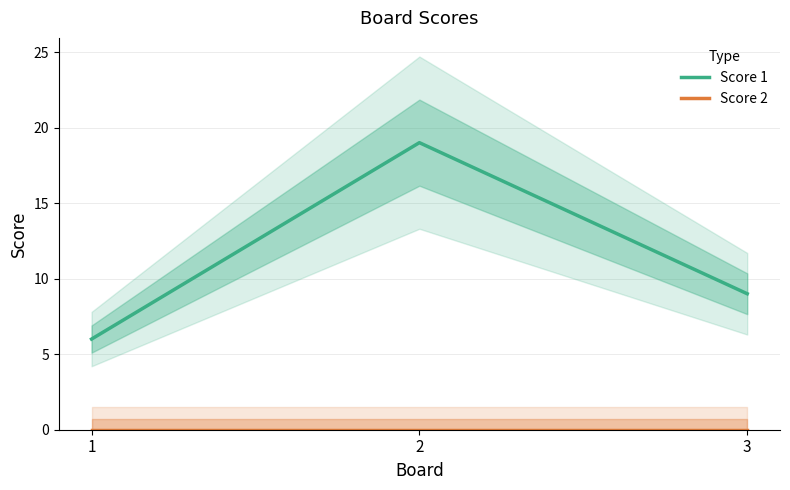

Reading left to right, what are all the values shown in this chart?

Score 1: 6	19	9
Score 2: 0	0	0